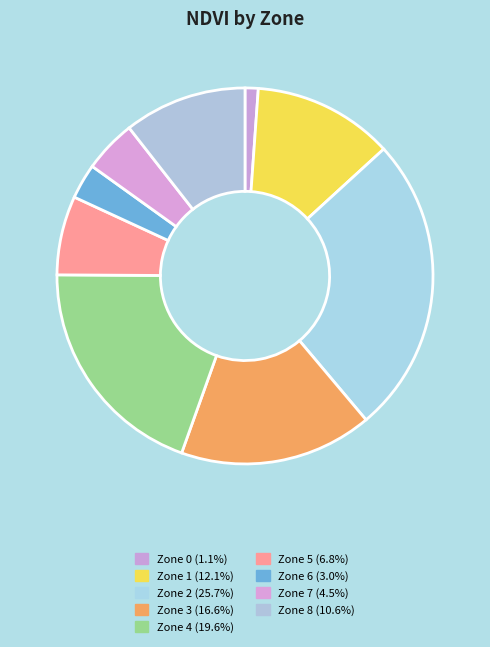

How many segments does this pie chart have?

9